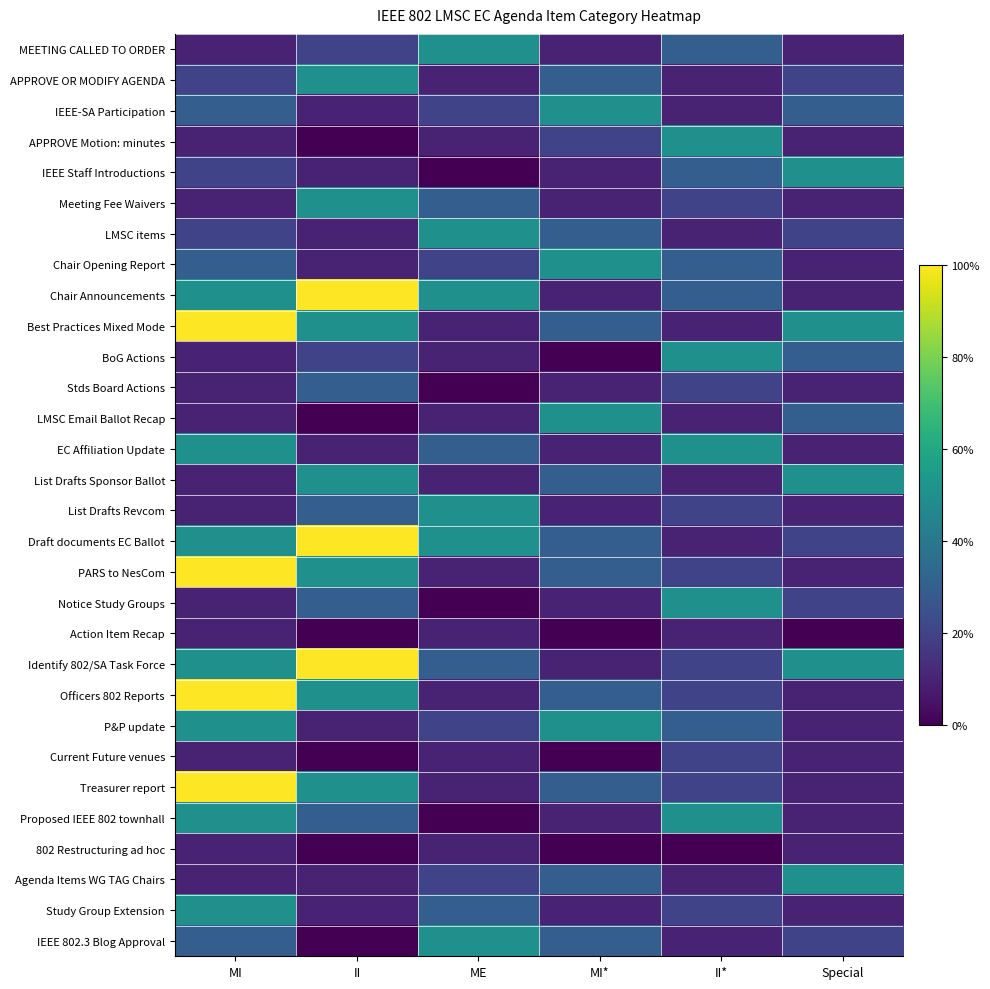

Which label corresponds to the smallest value in the chart?

II